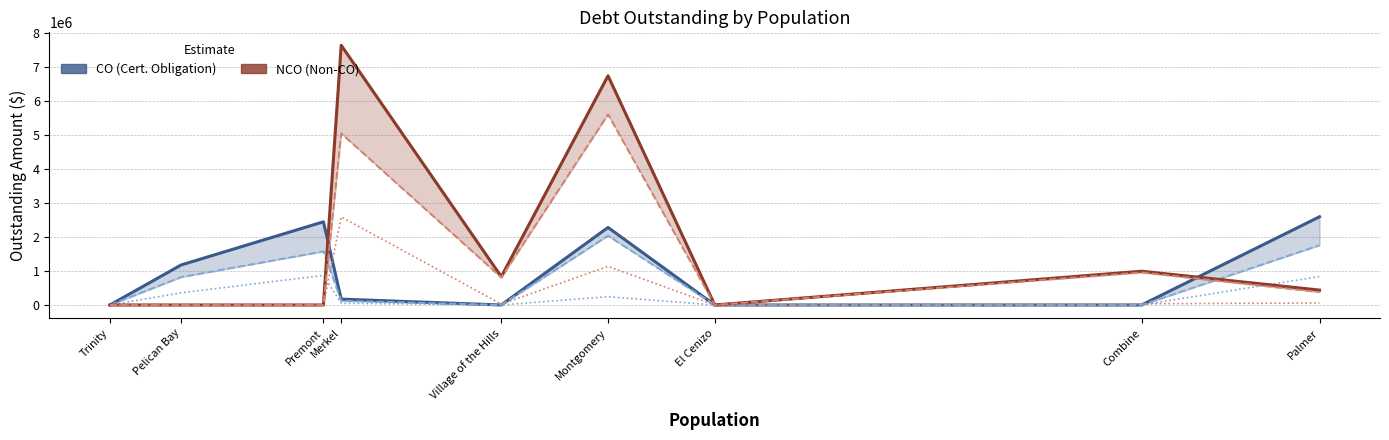

What position from the left is Merkel?

4